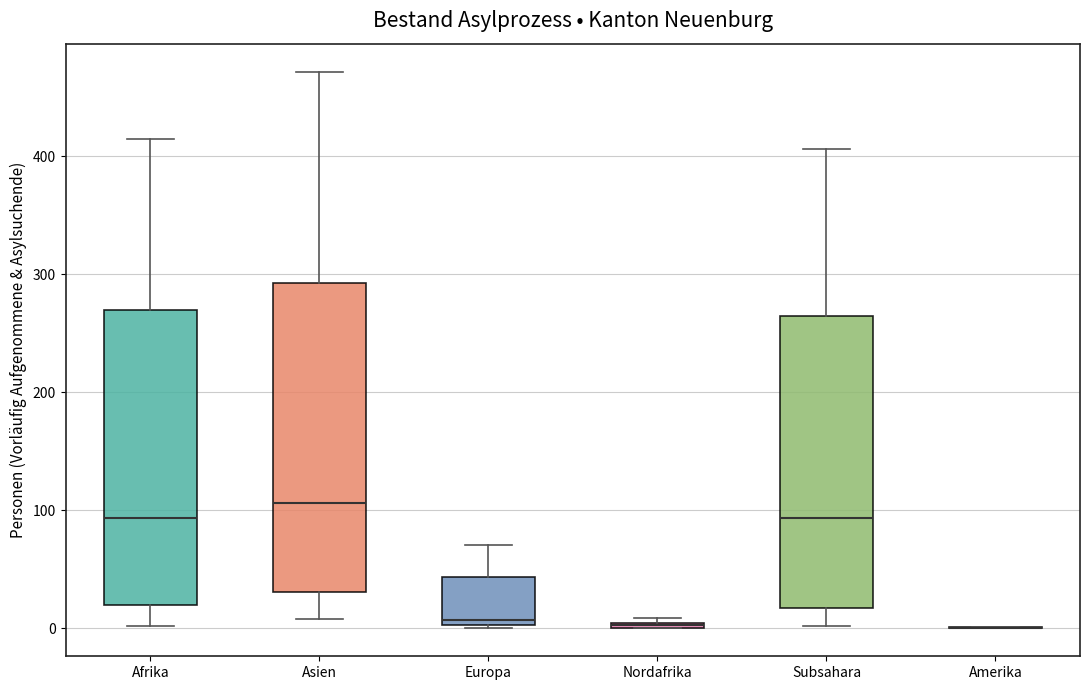

Where does the median line of the box for Europa sit on the y-axis? The values are not printed on the chart, so give them approximately, as read against the axis.

10